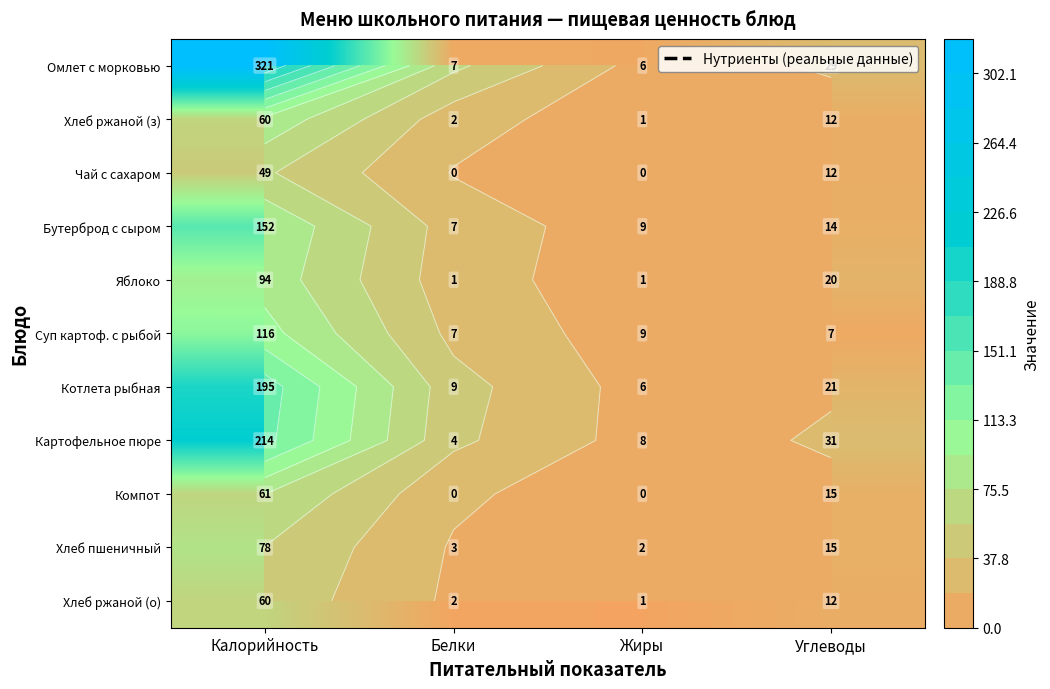

What is the sum of all Картофельное пюре values?

257